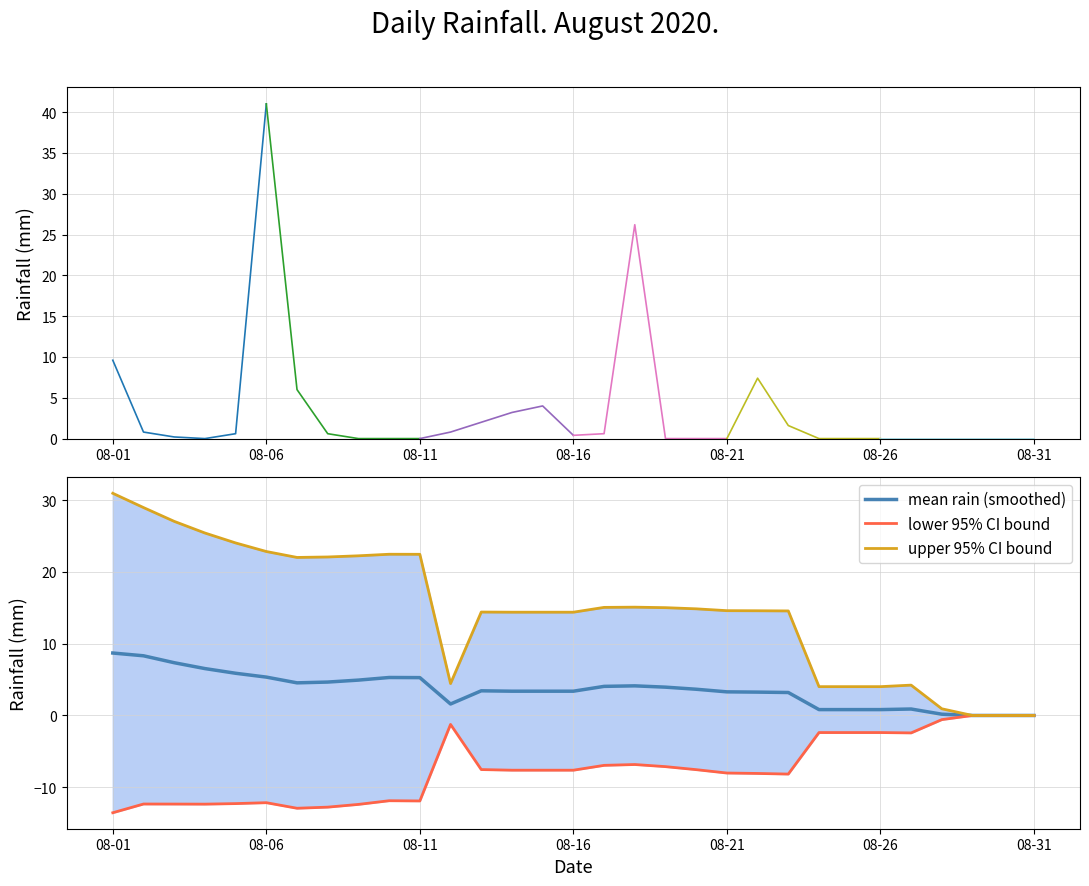

List the labels in order of value, smallest first.

08-04, 08-09, 08-10, 08-11, 08-19, 08-20, 08-21, 08-24, 08-25, 08-26, 08-27, 08-28, 08-29, 08-30, 08-31, 08-03, 08-16, 08-05, 08-08, 08-17, 08-02, 08-12, 08-23, 08-13, 08-14, 08-15, 08-07, 08-22, 08-01, 08-18, 08-06